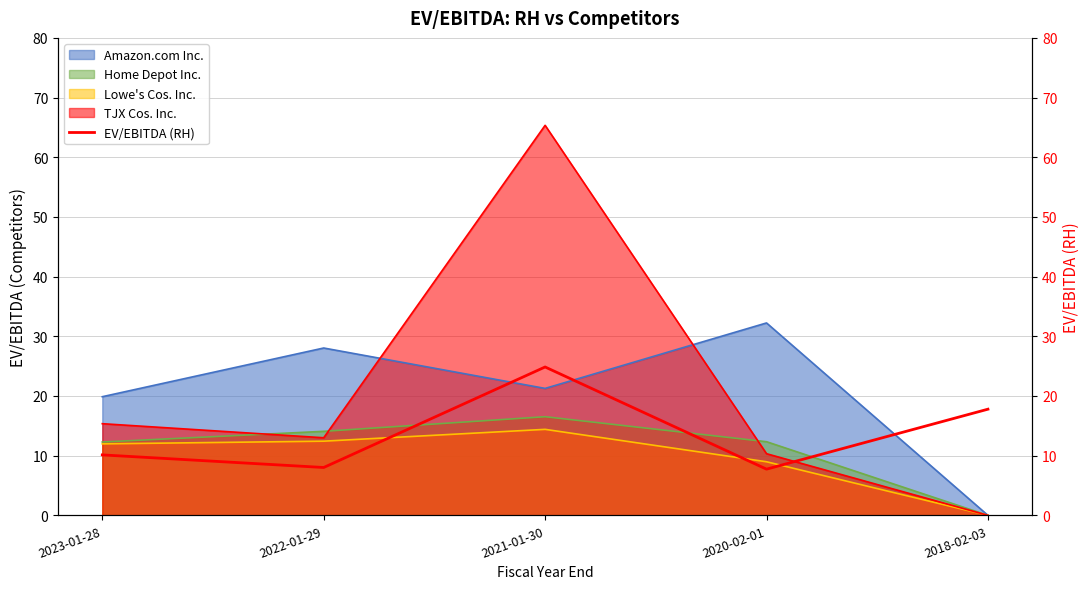

Rank the categories by value from lowest to highest.

2020-02-01, 2022-01-29, 2023-01-28, 2018-02-03, 2021-01-30